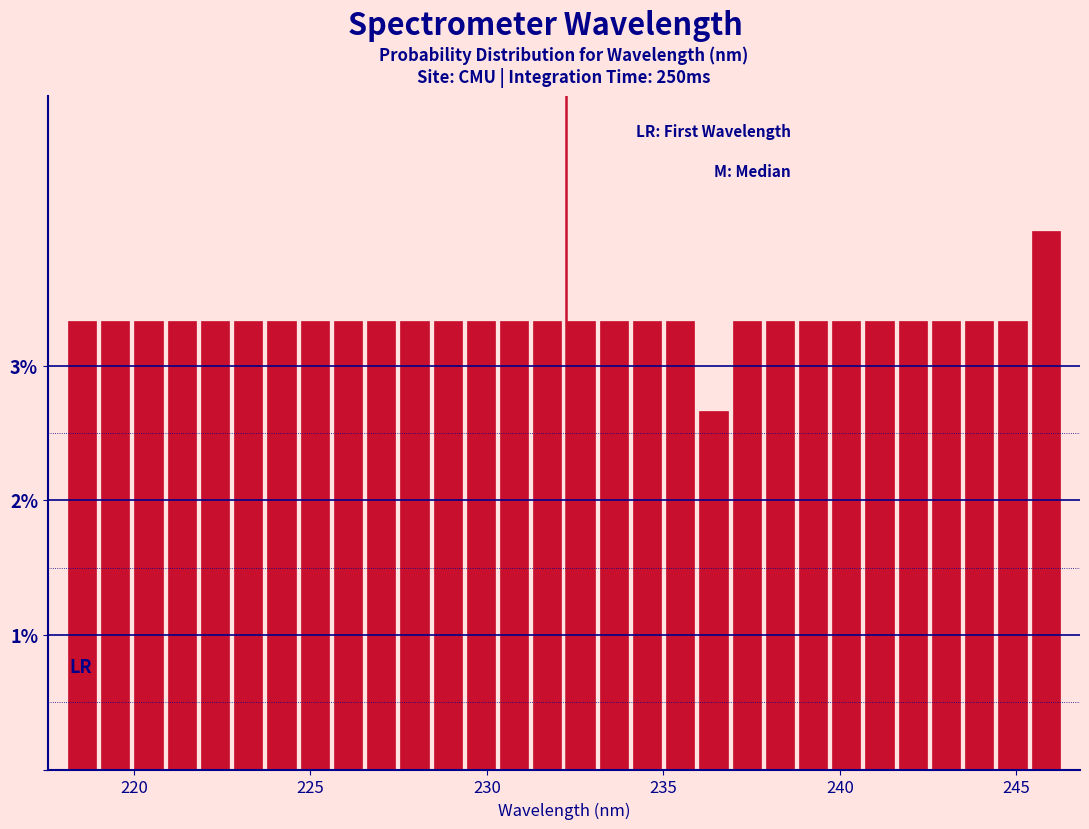

Read against the x-axis, roughly where is the centre of the tallest bar?

246.0